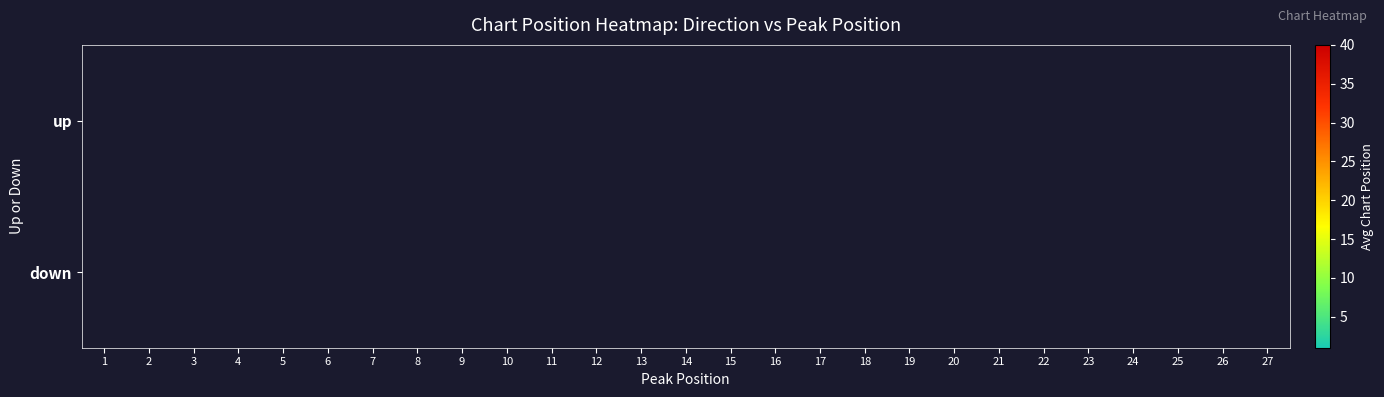

Which label corresponds to the smallest value in the chart?

1